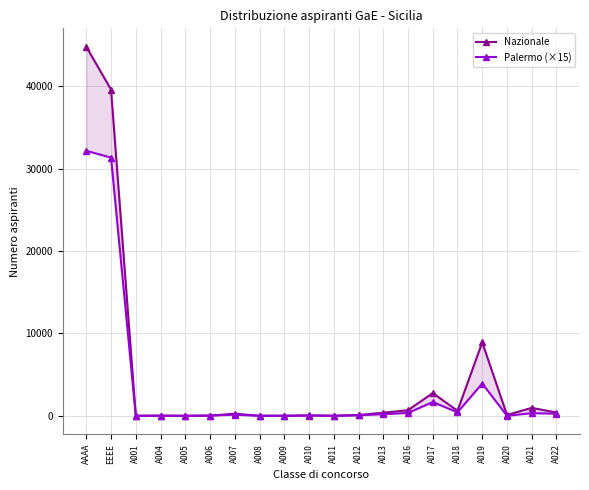

In Palermo (×15), how many points are lower than both neighbors (excluding endpoints)?

3